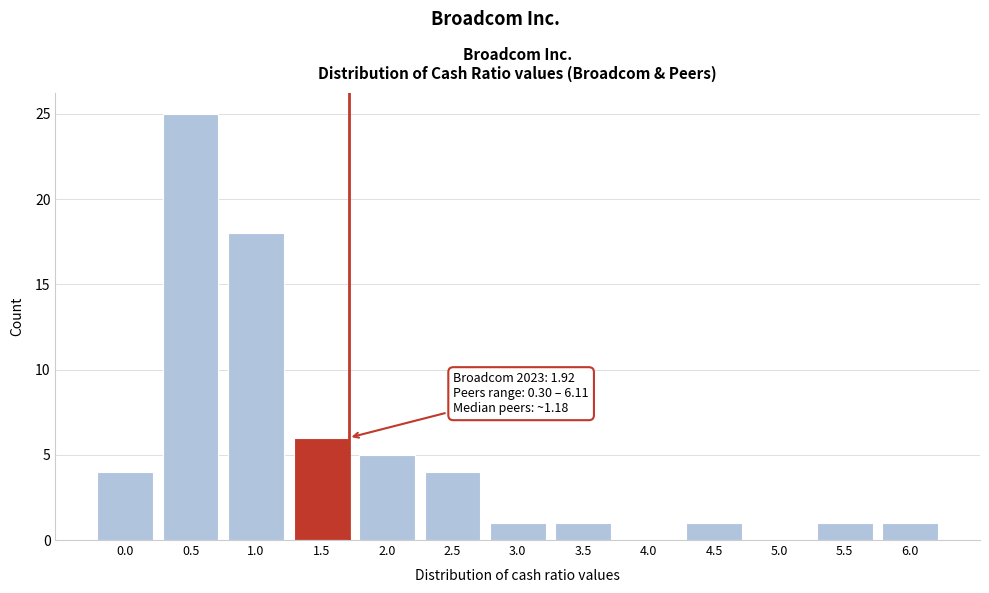

Reading right to left, extract all data points from this chart.

6.0=1	5.5=1	5.0=0	4.5=1	4.0=0	3.5=1	3.0=1	2.5=4	2.0=5	1.5=6	1.0=18	0.5=25	0.0=4